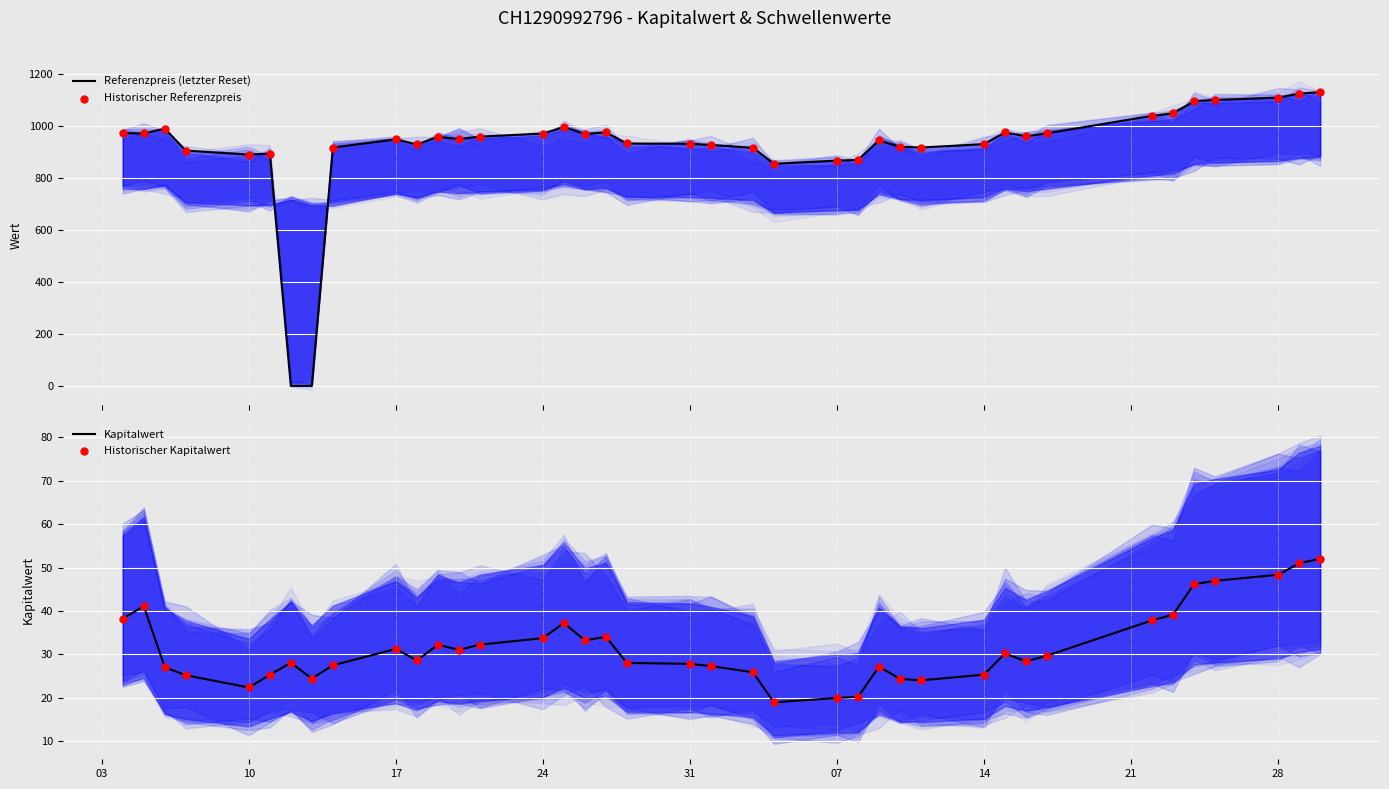

Which series has the largest total across all categories?

Referenzpreis (letzter Reset)